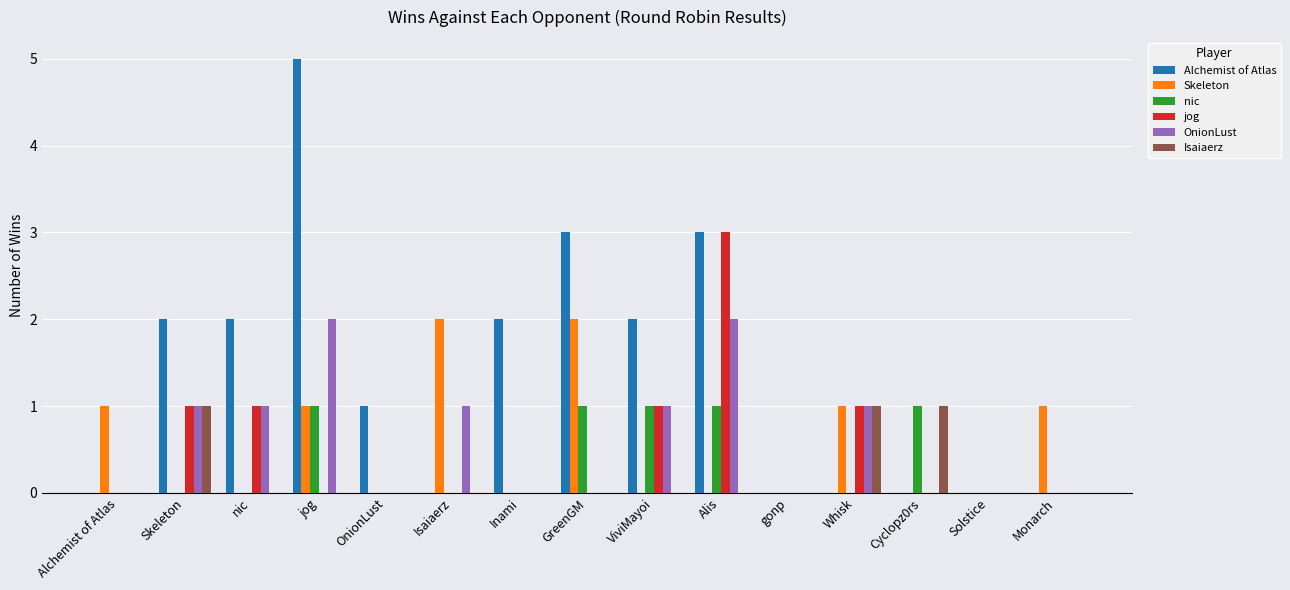

The value of Skeleton at Alchemist of Atlas is 0. True or false?

False